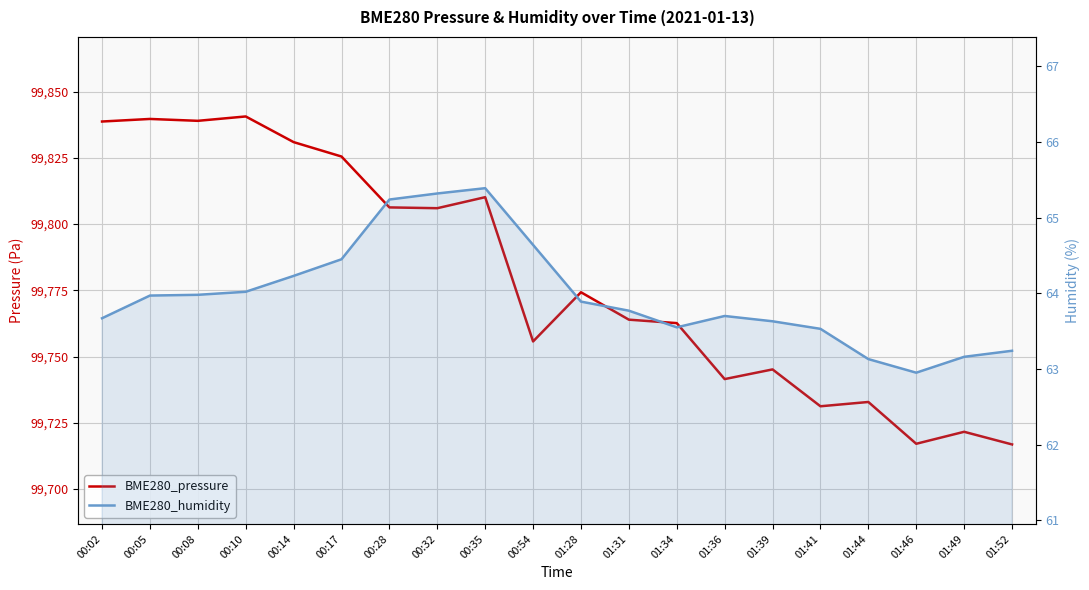

What is the minimum value for BME280_humidity?

63.0